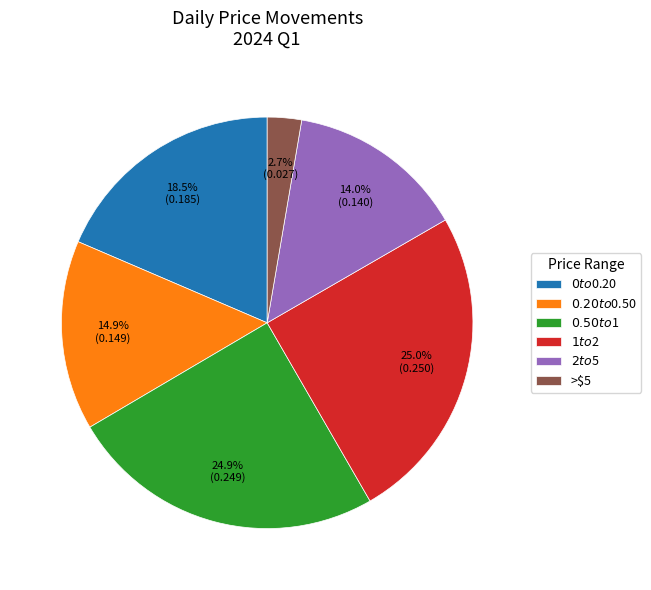

Which slice is the smallest?

>$5